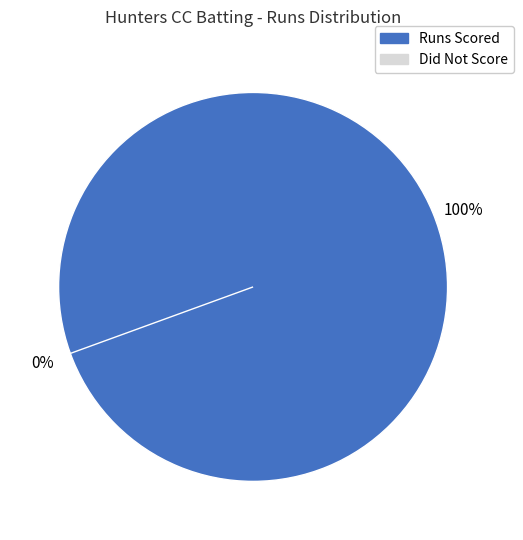

Is there a majority slice in this chart?

No